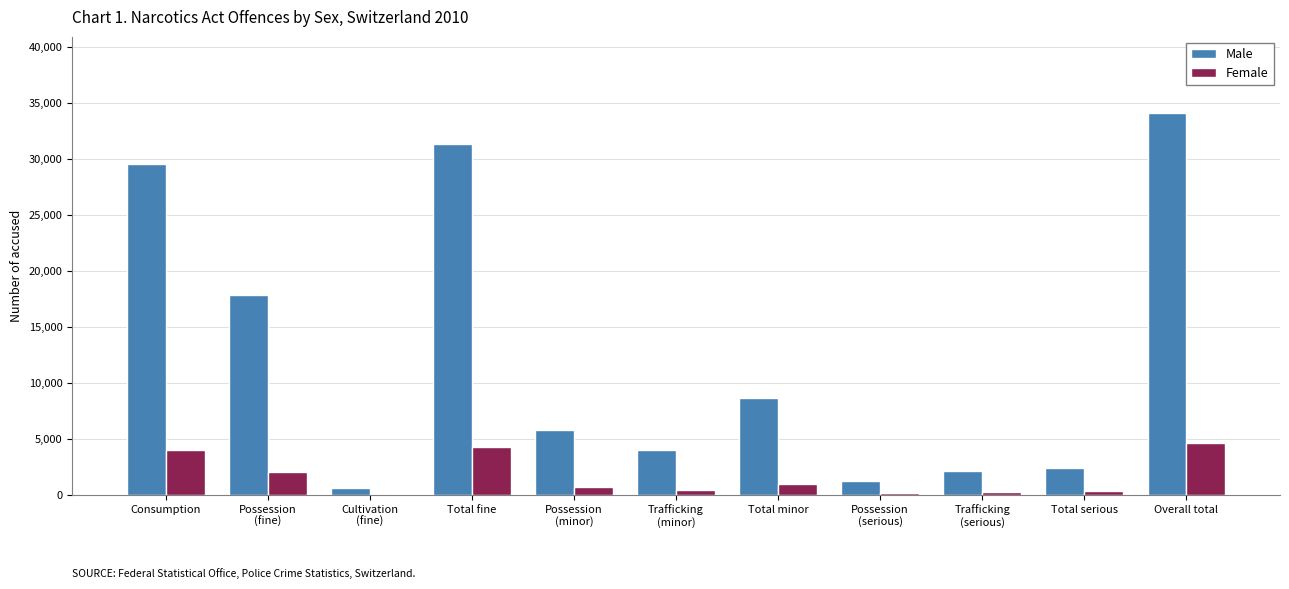

Is it true that Male equals 52954 at Total fine?

False